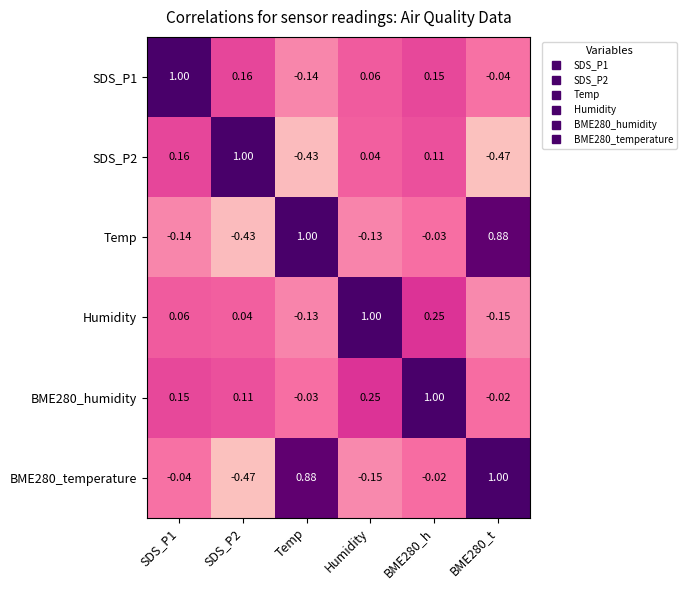

Is the value of Humidity at BME280_h greater than the value of SDS_P2 at Humidity?

Yes